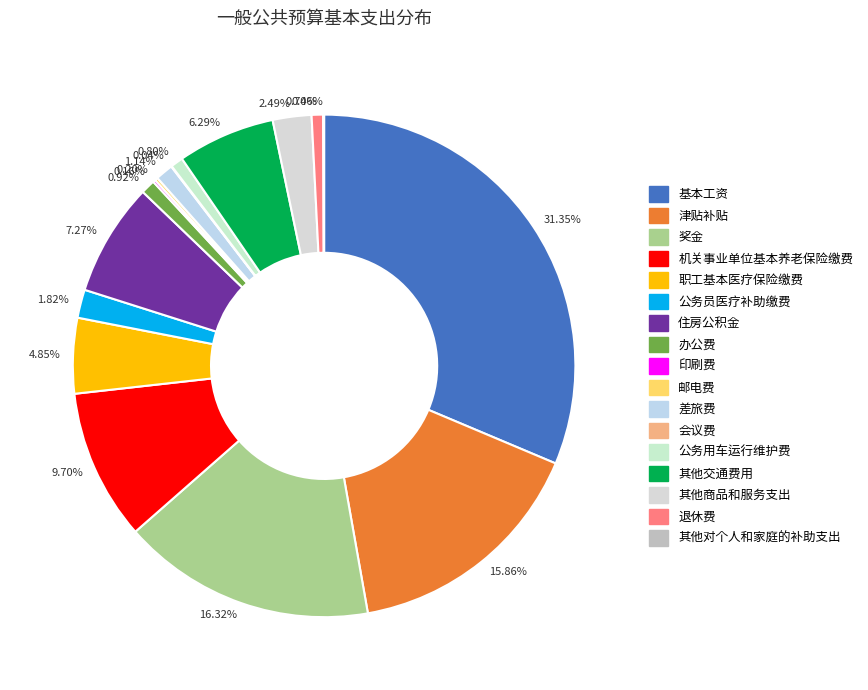

Approximately how many times larger is the value at 7.27% compared to 0.80%?

9.1